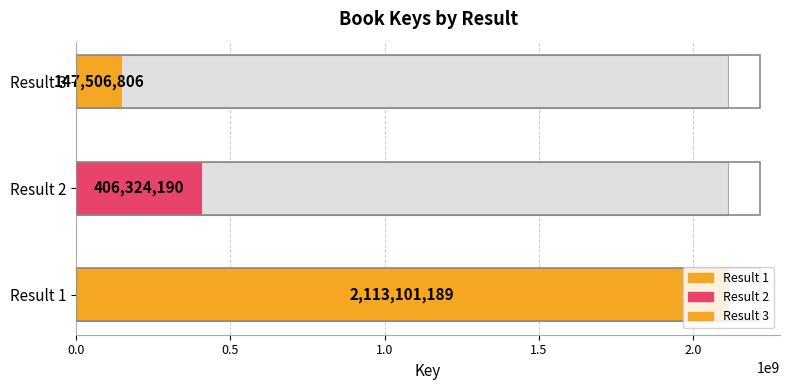

At which category does the chart reach its minimum across all series?

3